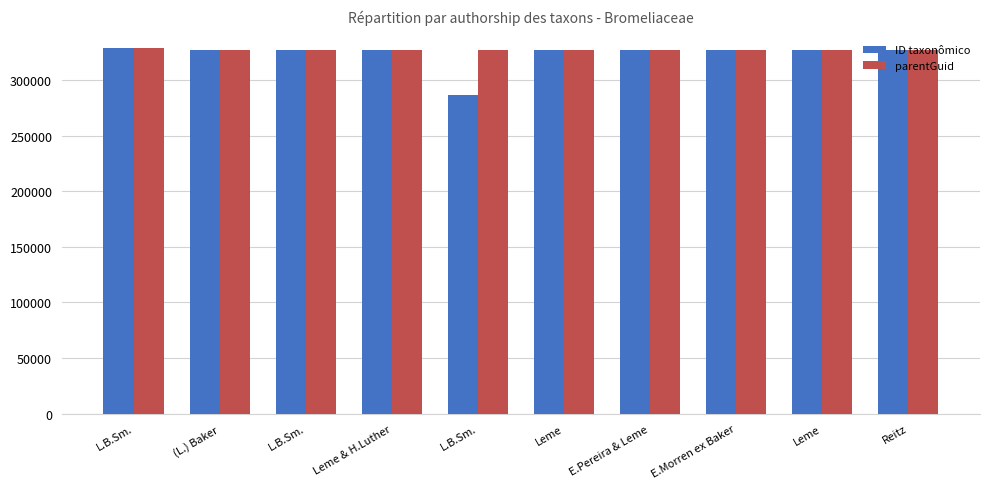

Are the bars horizontal?

No